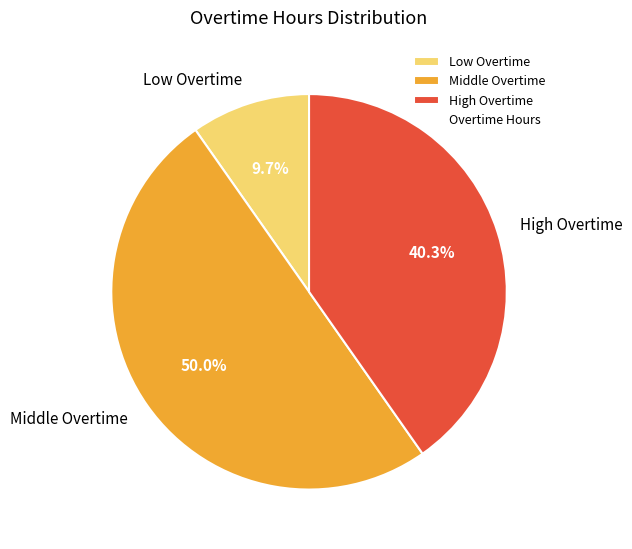

Does Low Overtime represent more than half of the total?

No